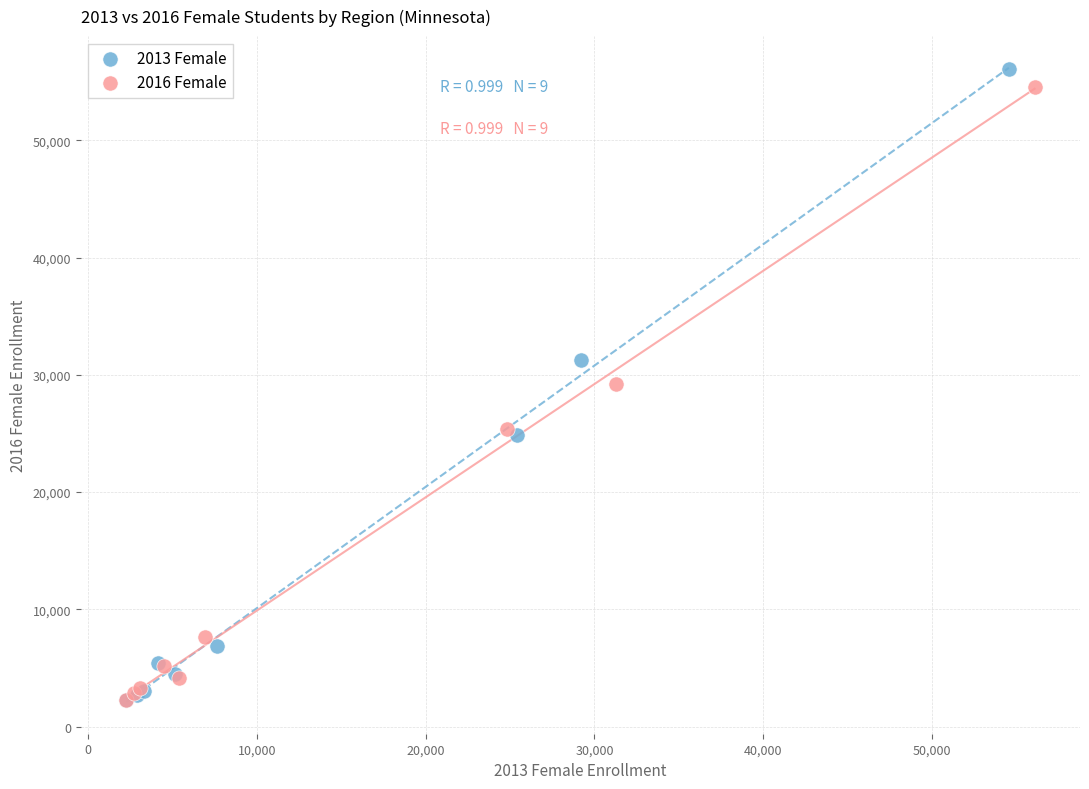

Which series has the largest Y range (max minus min)?

2013 Female